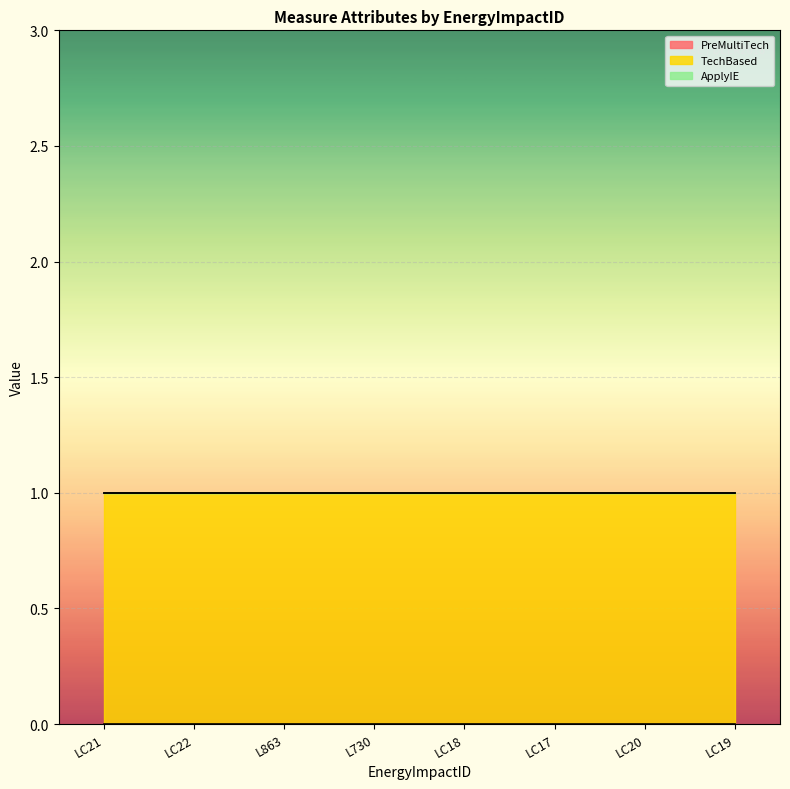

Where is TechBased nearest to the value 1?

LC21